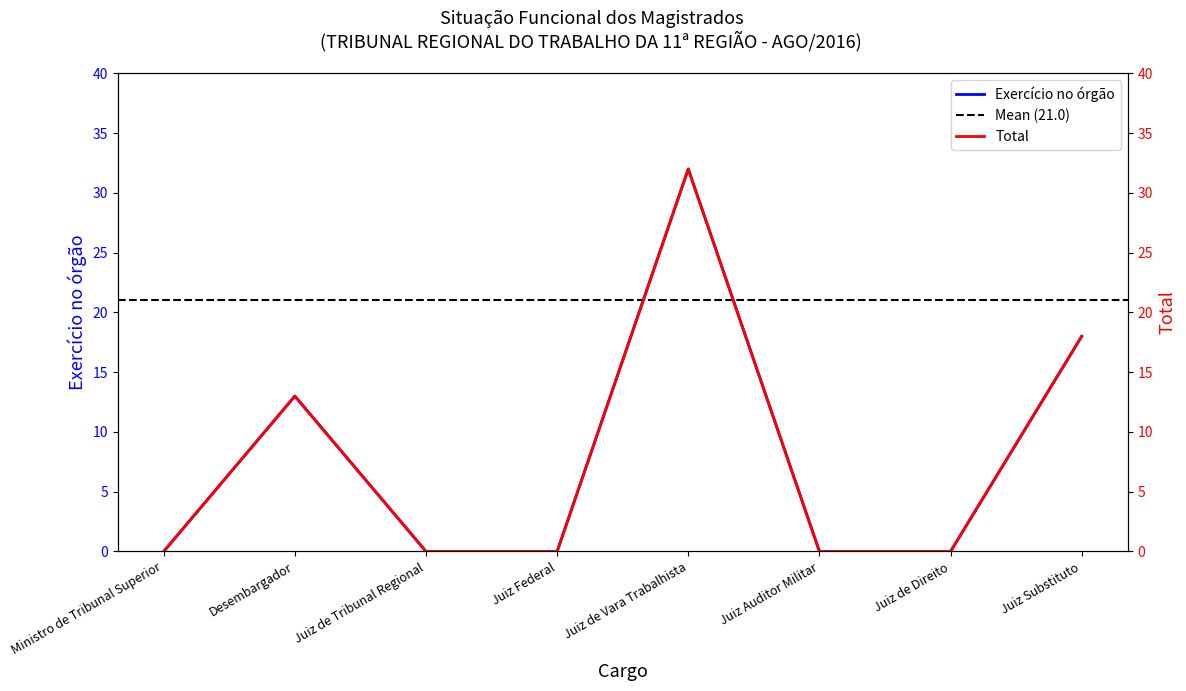

List the series in order of their peak value, highest first.

Exercício no órgão, Total